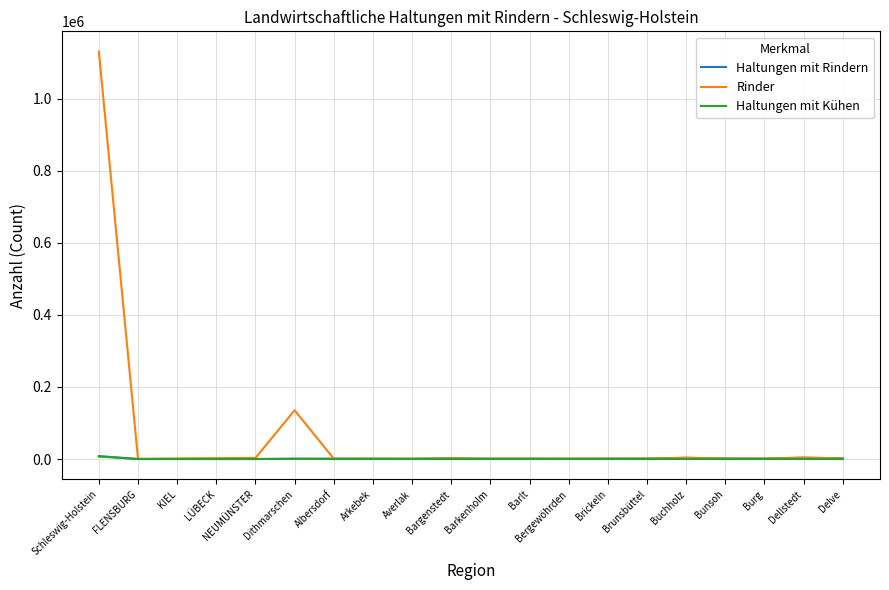

Which series has the largest total across all categories?

Rinder